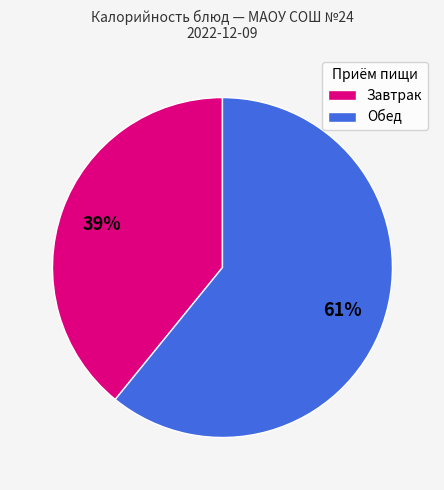

Is it true that Завтрак is 45% of the pie?

False